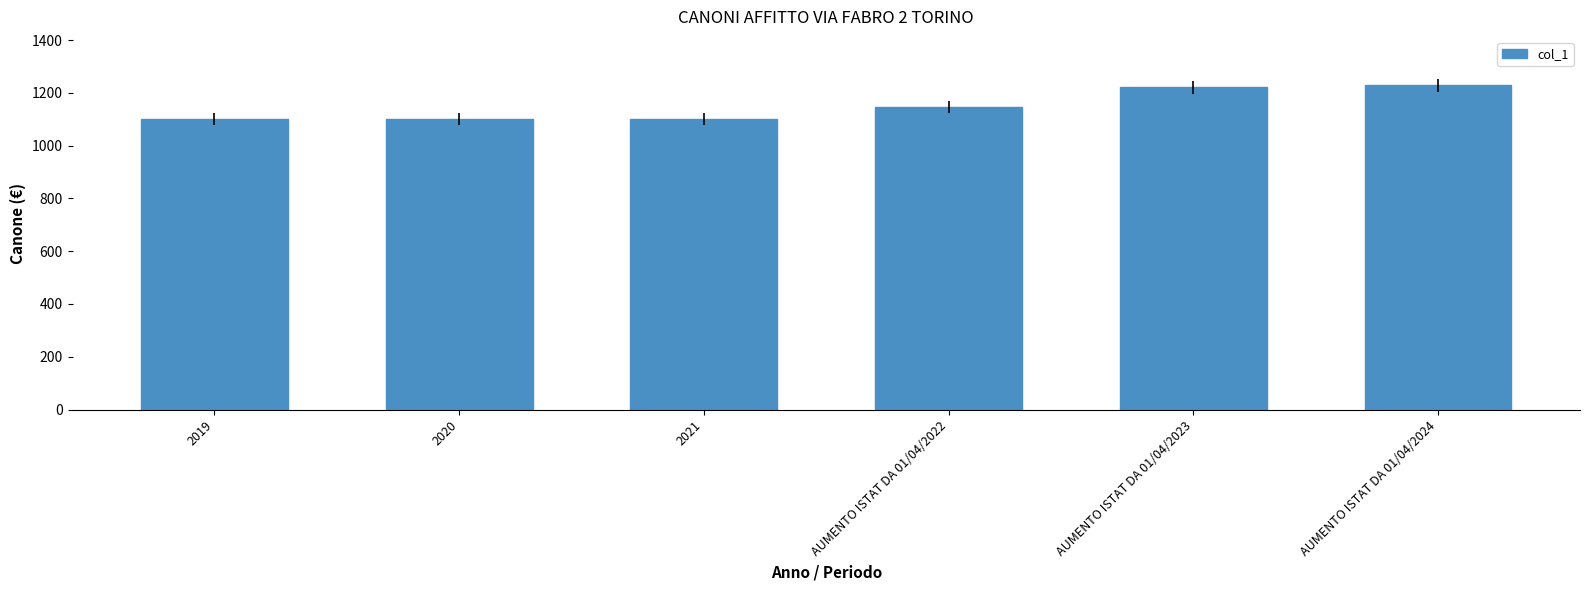

Reading left to right, extract all data points from this chart.

2019=1100.0	2020=1100.0	2021=1100.0	AUMENTO ISTAT DA 01/04/2022=1146.2	AUMENTO ISTAT DA 01/04/2023=1222.0	AUMENTO ISTAT DA 01/04/2024=1228.0